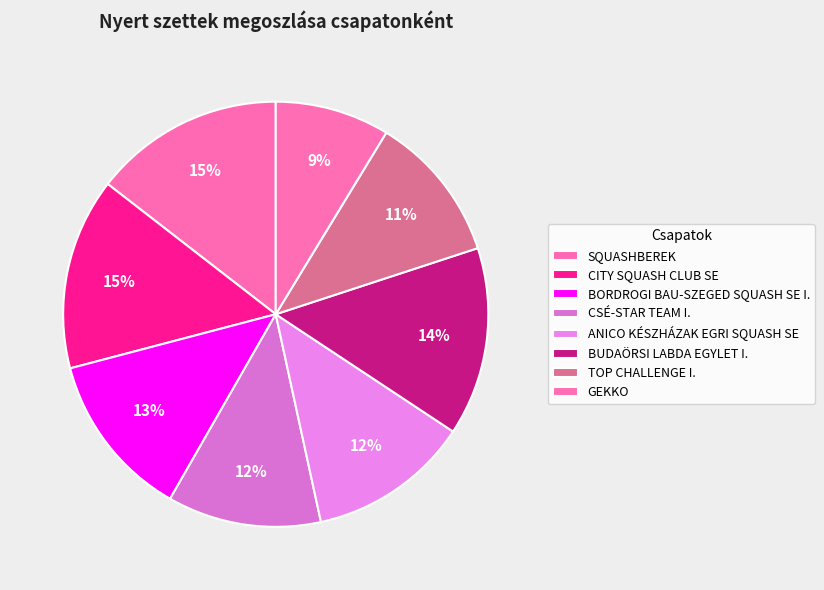

Is there a majority slice in this chart?

No